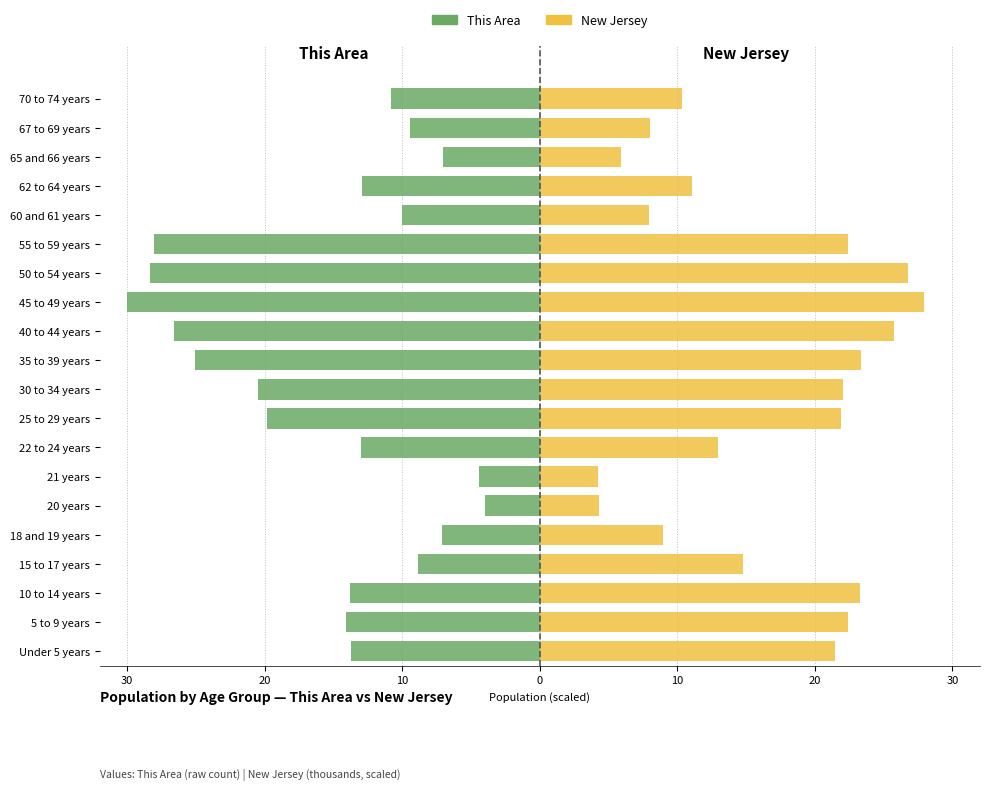

Rank the series by their average value, from lowest to highest.

This Area, New Jersey (scaled)